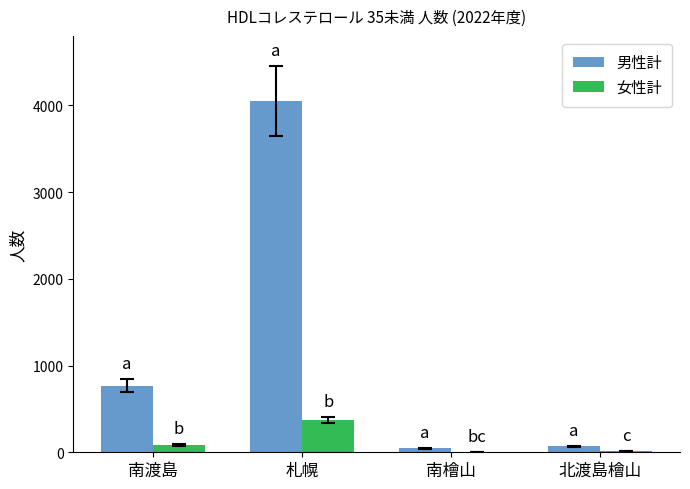

What is the greatest value displayed?

4047